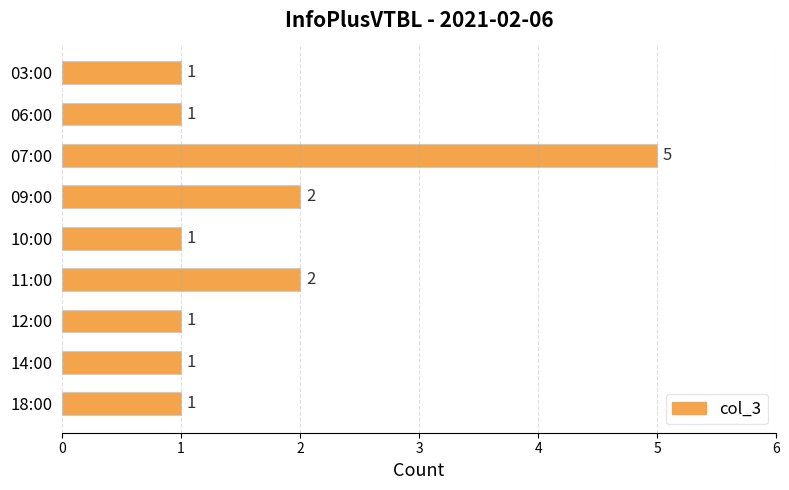

What is the ratio of the value at 10:00 to the value at 12:00?

1.0